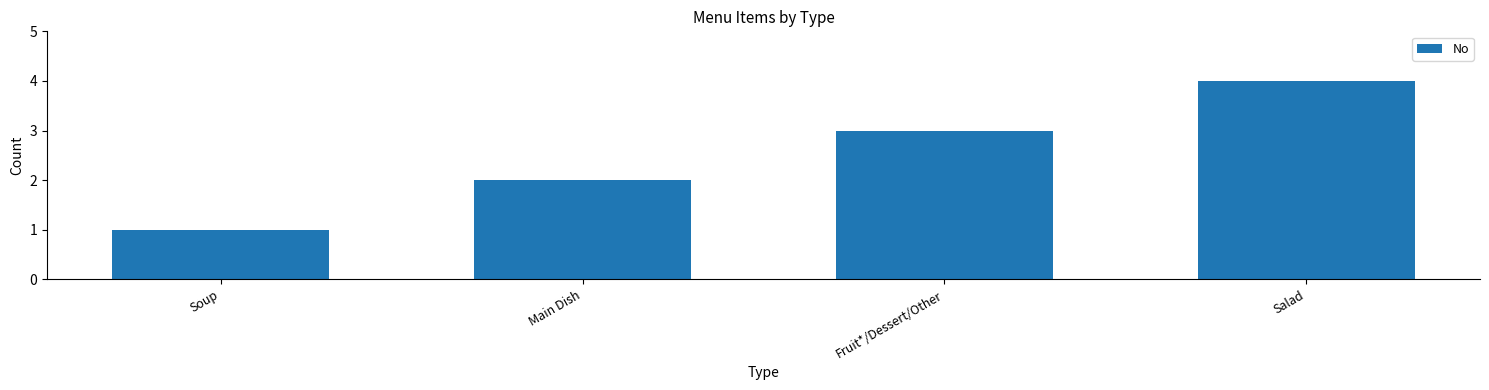

What is the value of the 2nd bar from the left?

2